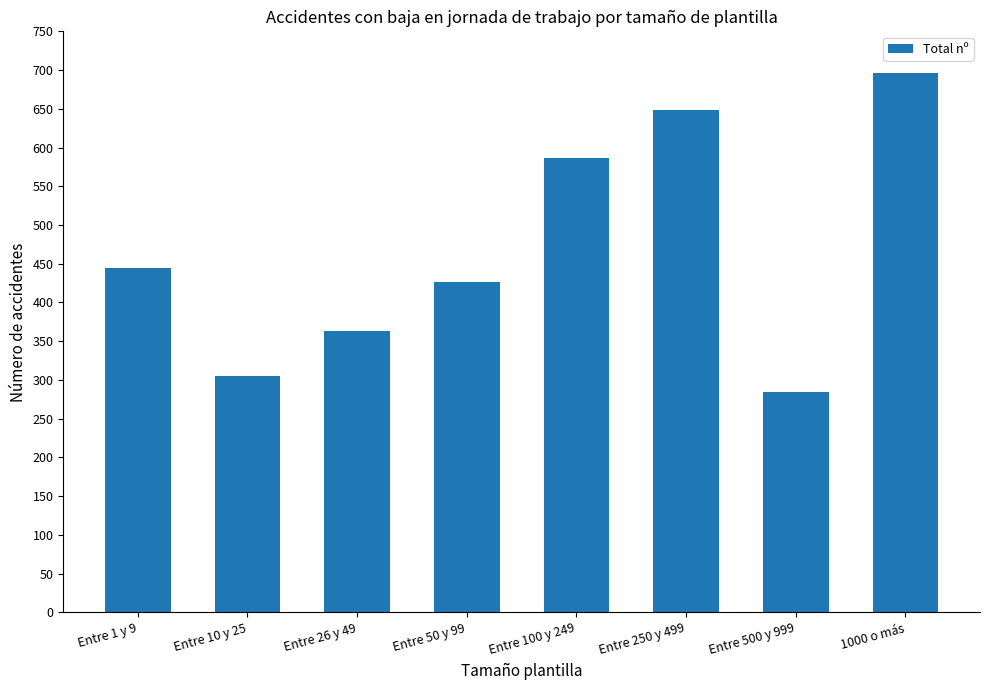

Where is the data nearest to the value 490?

Entre 1 y 9